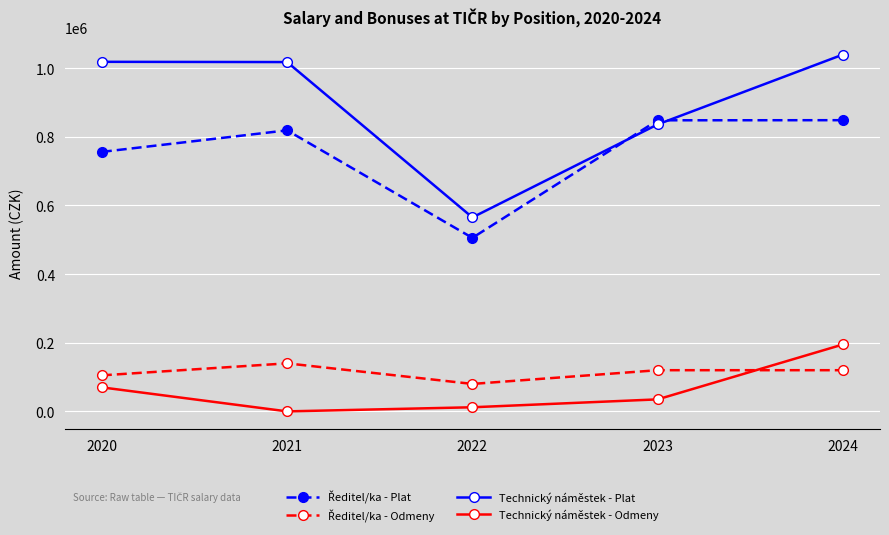

What is the total value across all series at 2021?

1976970